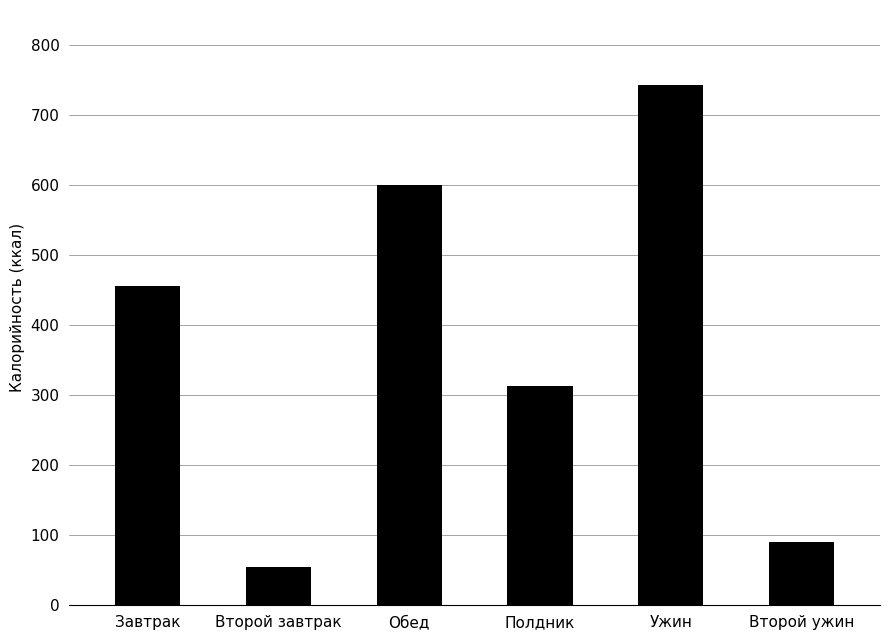

Count the number of categories in the chart.

6